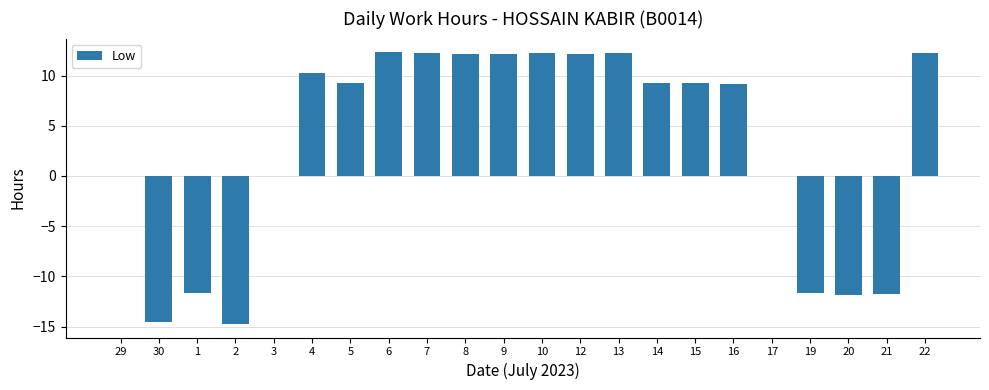

Is it true that the value at 8 is 6.5?

False